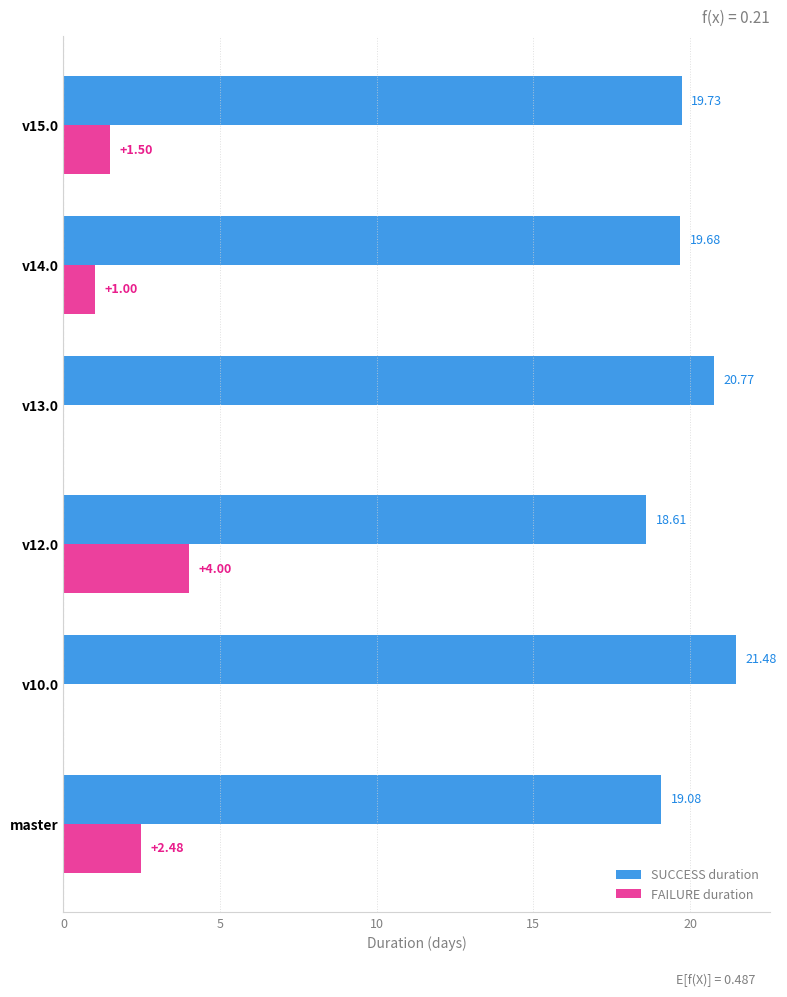

What is the sum of the SUCCESS duration values at v10.0 and v15.0?

41.2